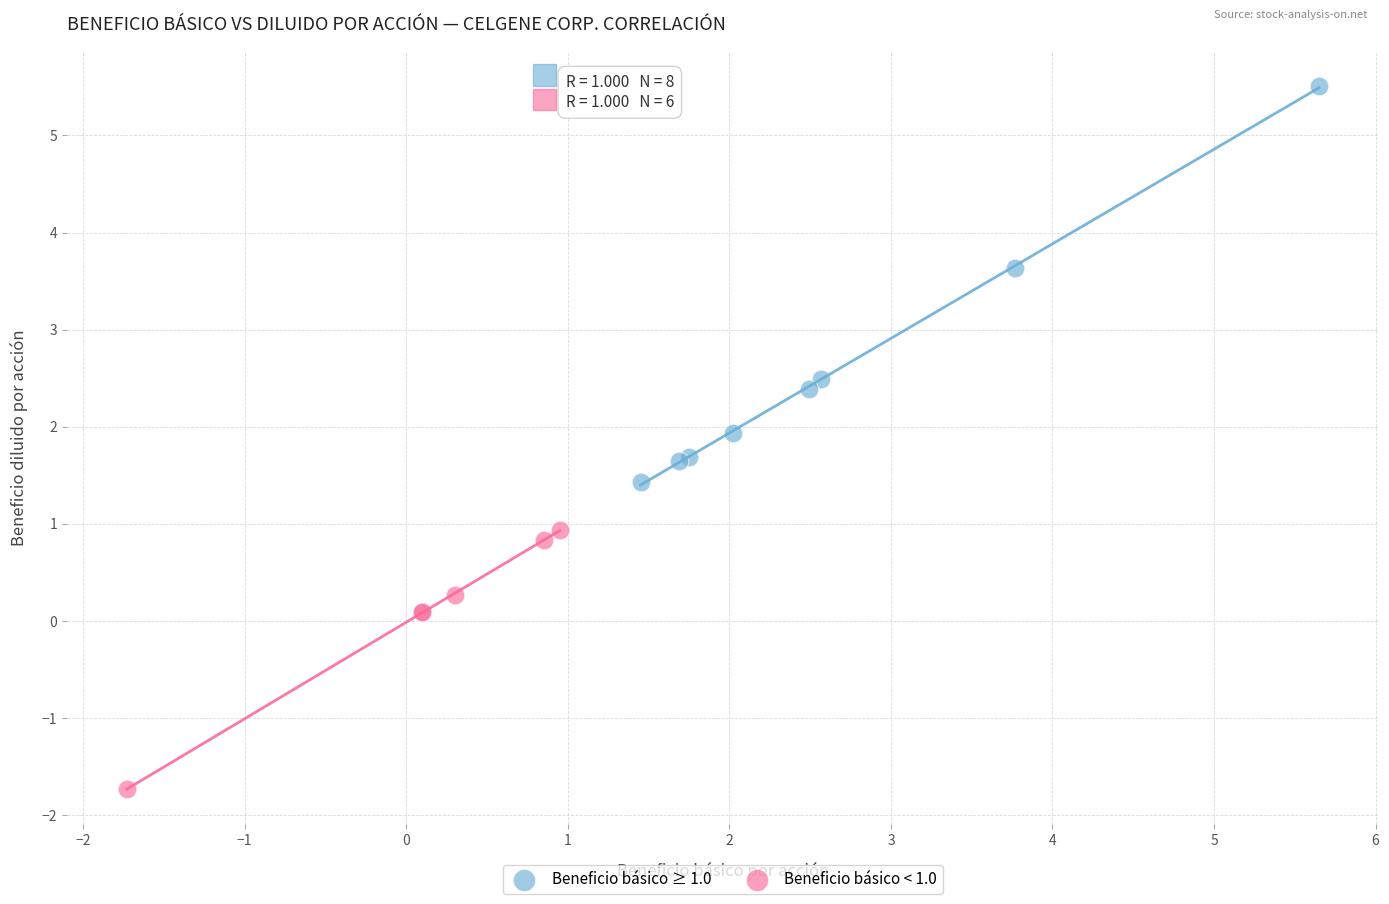

Which series reaches the minimum Y coordinate?

Beneficio básico < 1.0